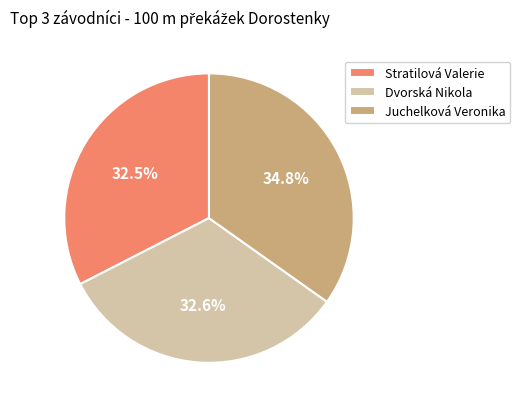

Is the sum of Dvorská Nikola and Juchelková Veronika greater than half?

Yes